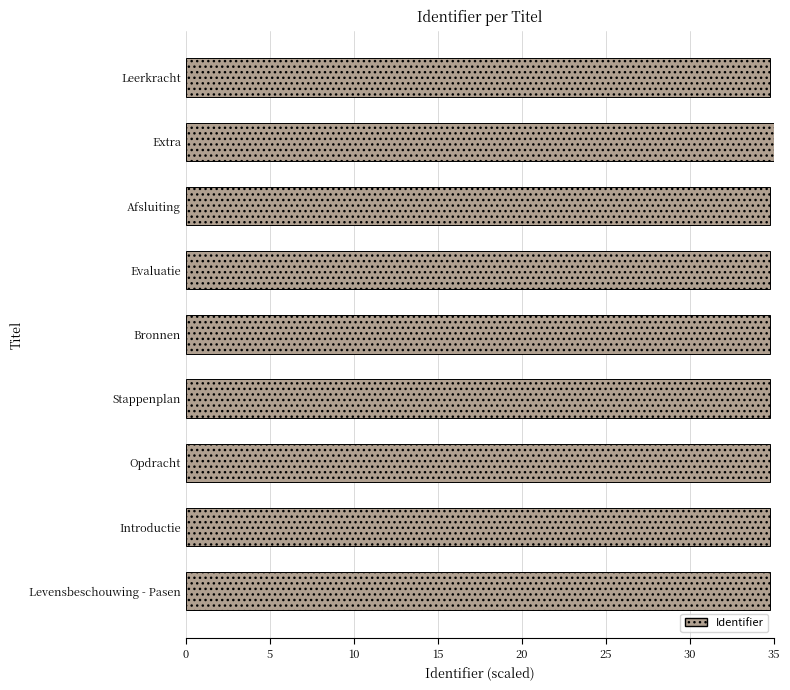

Read the value at Evaluatie.

34.8